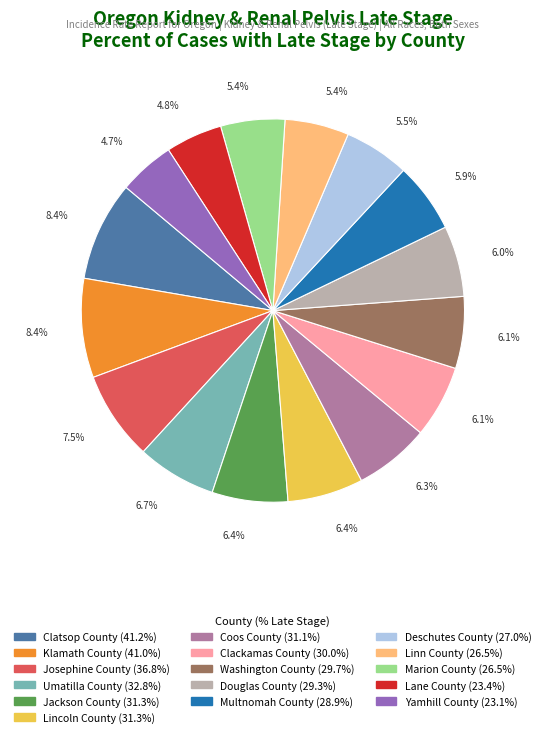

Which has a higher value, Yamhill County or Clackamas County?

Clackamas County